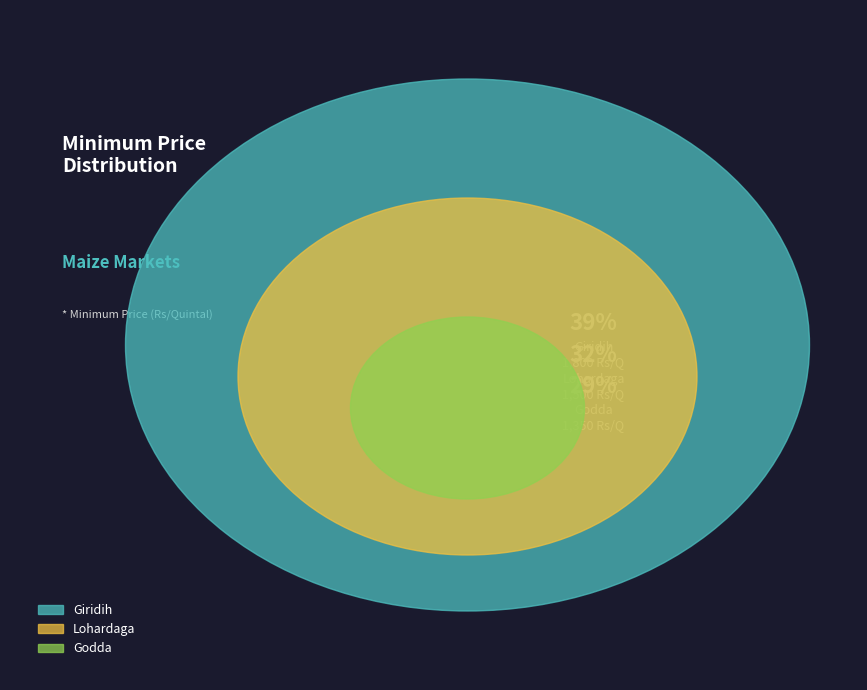

What is the largest slice in the pie chart?

Giridih